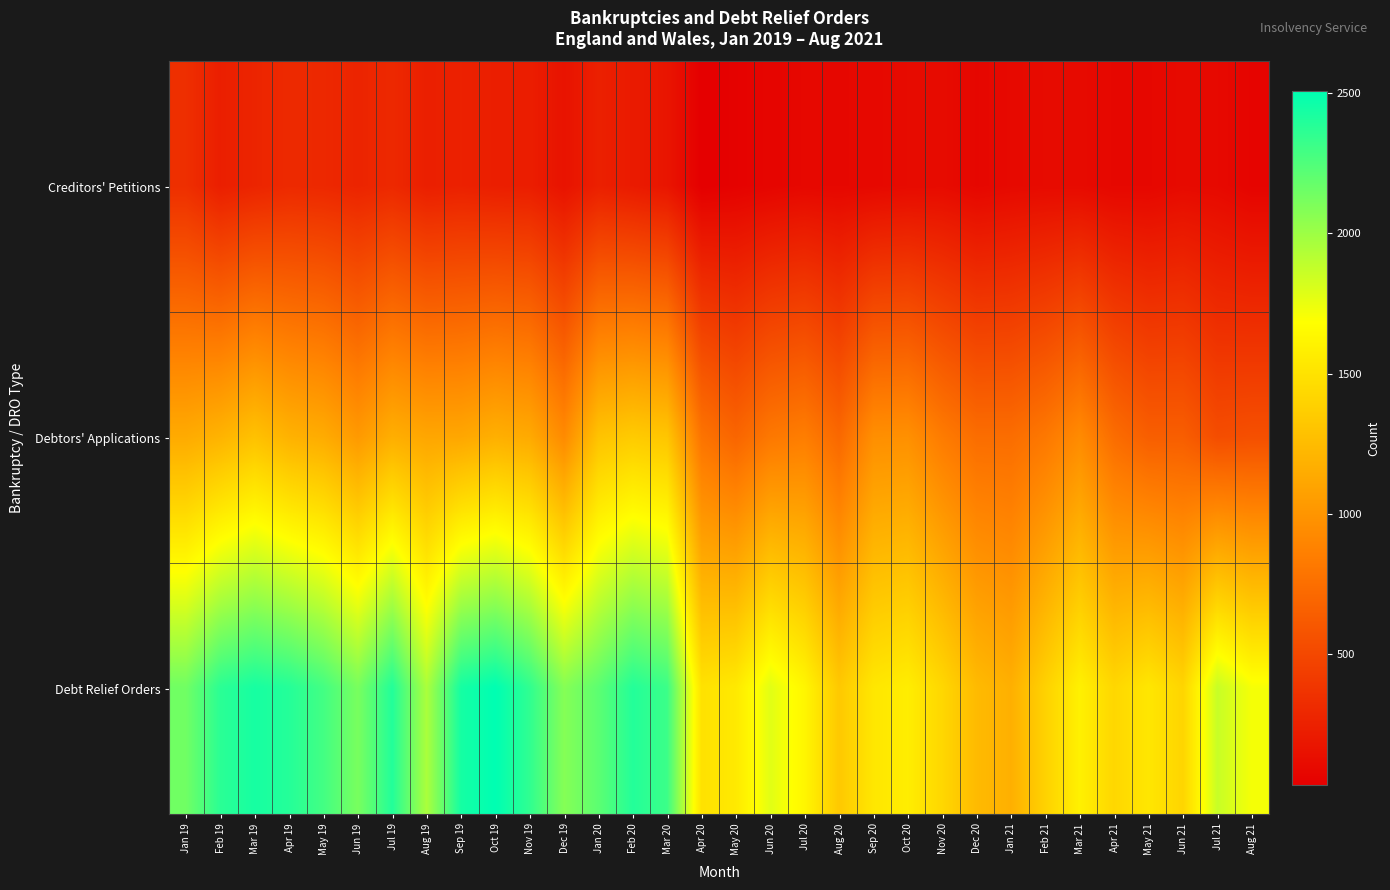

Reading left to right, extract all data points from this chart.

Creditors' Petitions: Jan 19=339	Feb 19=235	Mar 19=273	Apr 19=305	May 19=296	Jun 19=271	Jul 19=299	Aug 19=237	Sep 19=251	Oct 19=234	Nov 19=228	Dec 19=159	Jan 20=244	Feb 20=209	Mar 20=174	Apr 20=33	May 20=51	Jun 20=71	Jul 20=88	Aug 20=84	Sep 20=92	Oct 20=106	Nov 20=110	Dec 20=80	Jan 21=98	Feb 21=106	Mar 21=105	Apr 21=84	May 21=84	Jun 21=105	Jul 21=97	Aug 21=64
Debtors' Applications: Jan 19=1140	Feb 19=1196	Mar 19=1286	Apr 19=1187	May 19=1146	Jun 19=1030	Jul 19=1165	Aug 19=1111	Sep 19=1115	Oct 19=1171	Nov 19=1136	Dec 19=932	Jan 20=1297	Feb 20=1348	Mar 20=1313	Apr 20=784	May 20=690	Jun 20=812	Jul 20=849	Aug 20=708	Sep 20=963	Oct 20=970	Nov 20=835	Dec 20=743	Jan 21=742	Feb 21=813	Mar 21=937	Apr 21=739	May 21=647	Jun 21=645	Jul 21=534	Aug 21=550
Debt Relief Orders: Jan 19=2144	Feb 19=2369	Mar 19=2433	Apr 19=2389	May 19=2289	Jun 19=2118	Jul 19=2395	Aug 19=1955	Sep 19=2438	Oct 19=2509	Nov 19=2352	Dec 19=2076	Jan 20=2209	Feb 20=2392	Mar 20=2314	Apr 20=1497	May 20=1544	Jun 20=1779	Jul 20=1626	Aug 20=1333	Sep 20=1530	Oct 20=1572	Nov 20=1428	Dec 20=1242	Jan 21=1173	Feb 21=1394	Mar 21=1593	Apr 21=1427	May 21=1527	Jun 21=1414	Jul 21=1864	Aug 21=1714